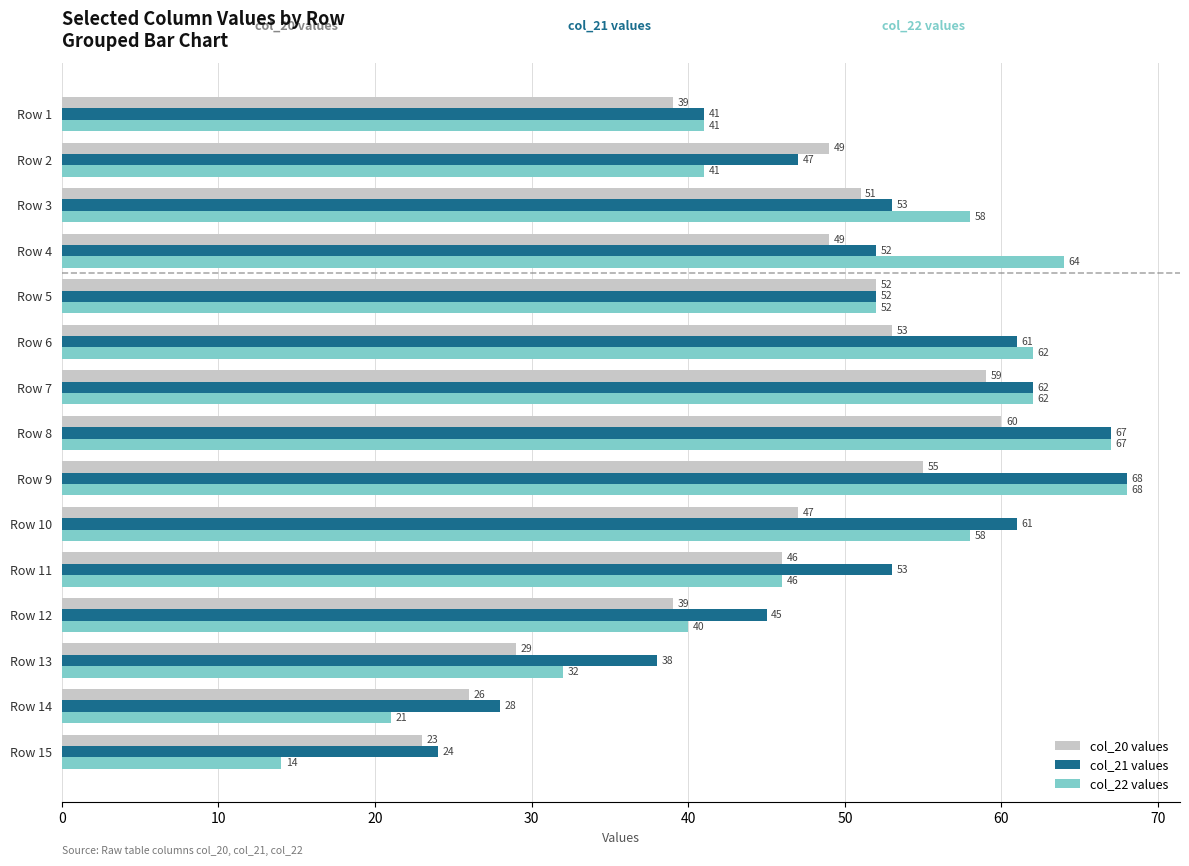

The col_22 values series shows 102 at Row 3. True or false?

False